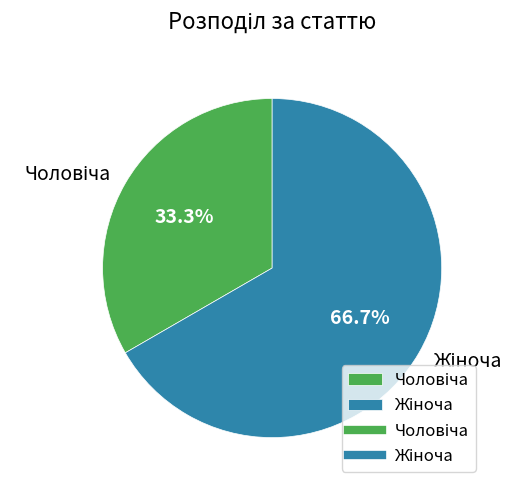

What portion of the pie excludes Чоловіча?

66.7%